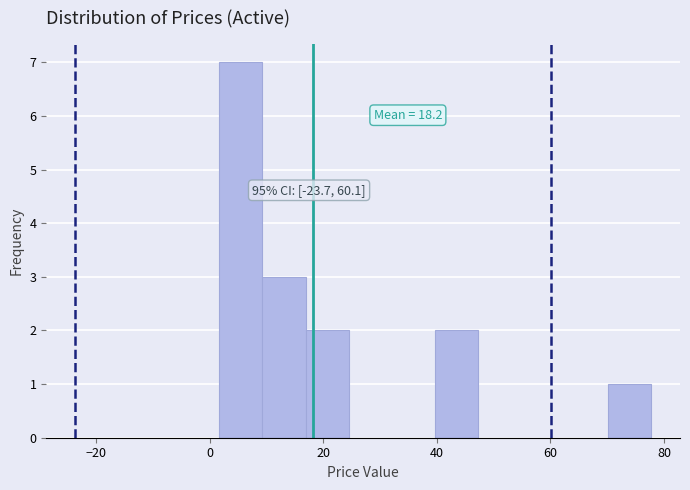

Read against the x-axis, roughly where is the centre of the tallest bar?

6